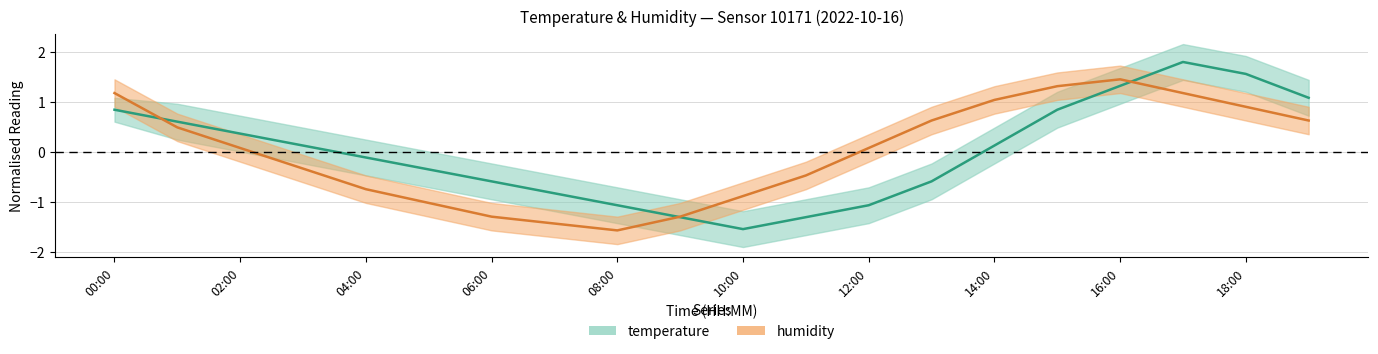

The value of temperature center at 17 is 1.8. True or false?

True